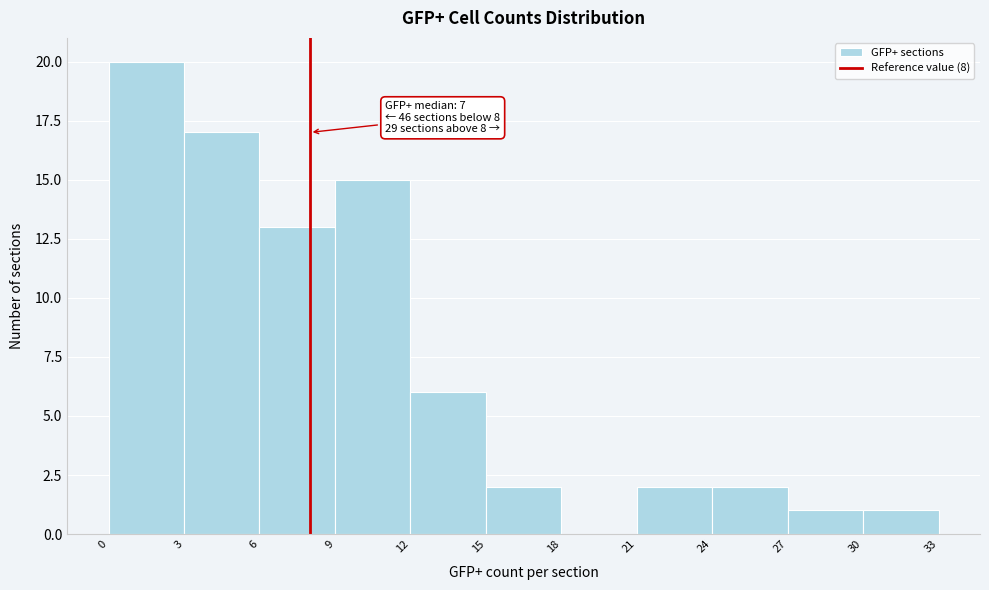

Over which range of the x-axis is the bar tallest?

0 to 3